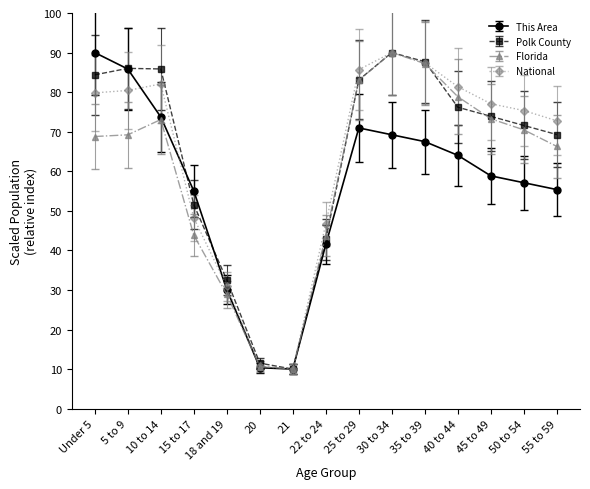

What is the greatest value displayed?

90.0